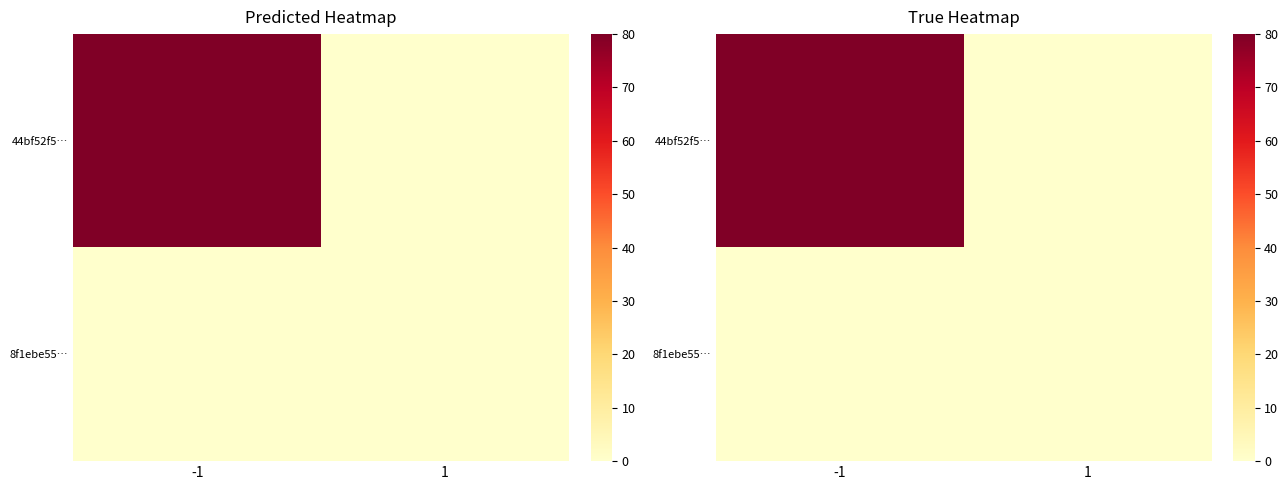

At how many categories does at least one series exceed 11?

1